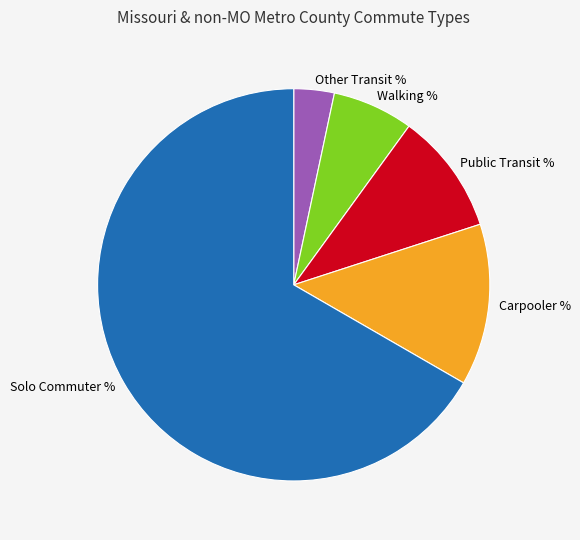

Which has a higher value, Solo Commuter % or Public Transit %?

Solo Commuter %